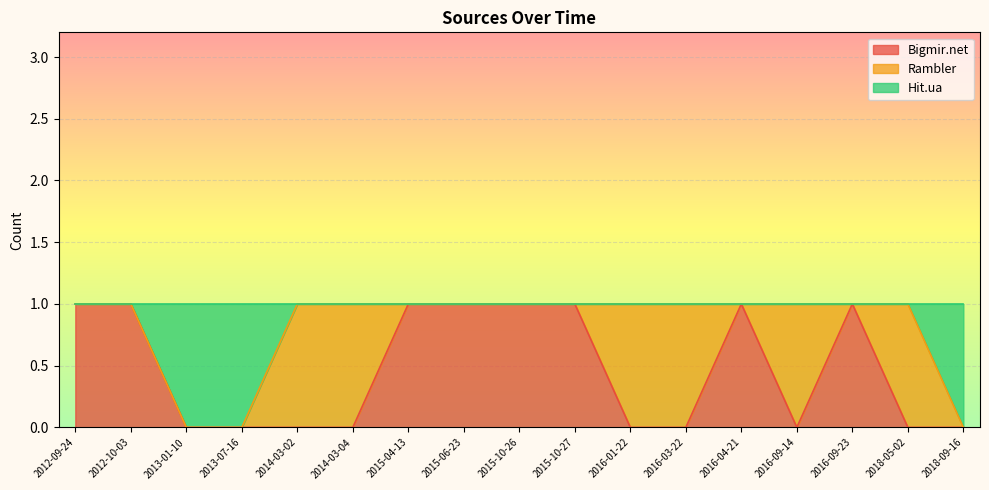

Which category has the lowest value across all series?

2018-09-16